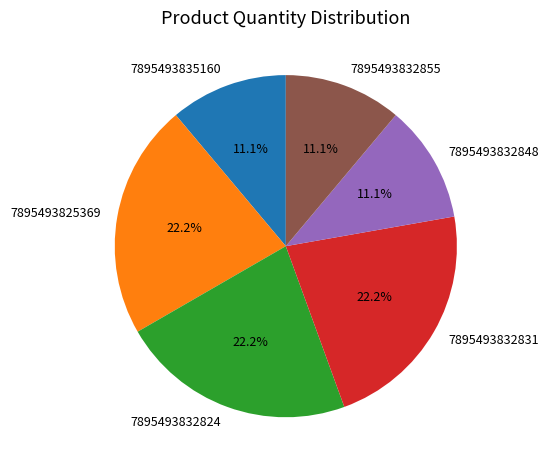

What percentage is NOT represented by 7895493825369?

77.8%